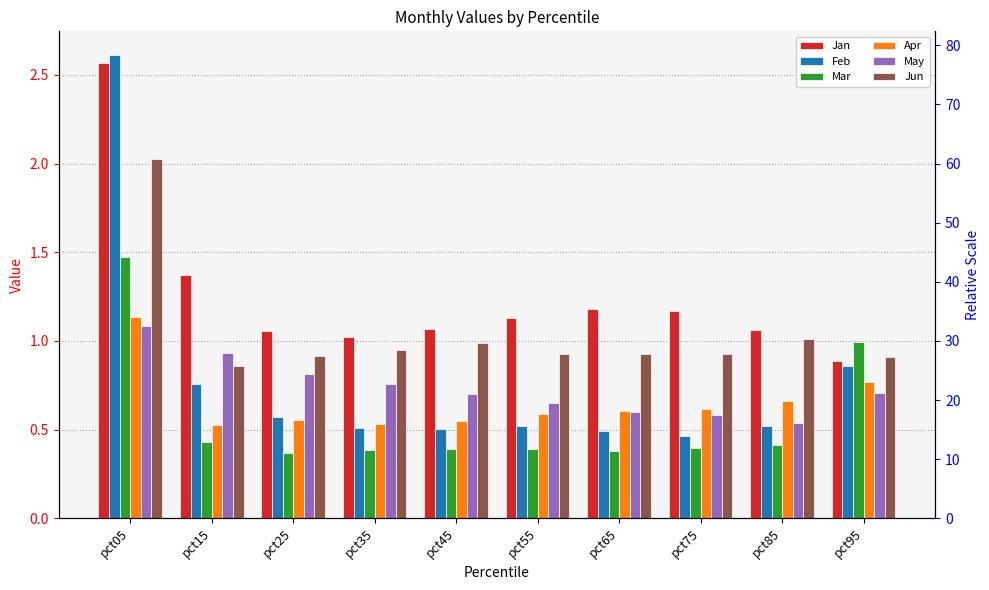

What is the value of the Jun bar at the 6th from the left?

0.9